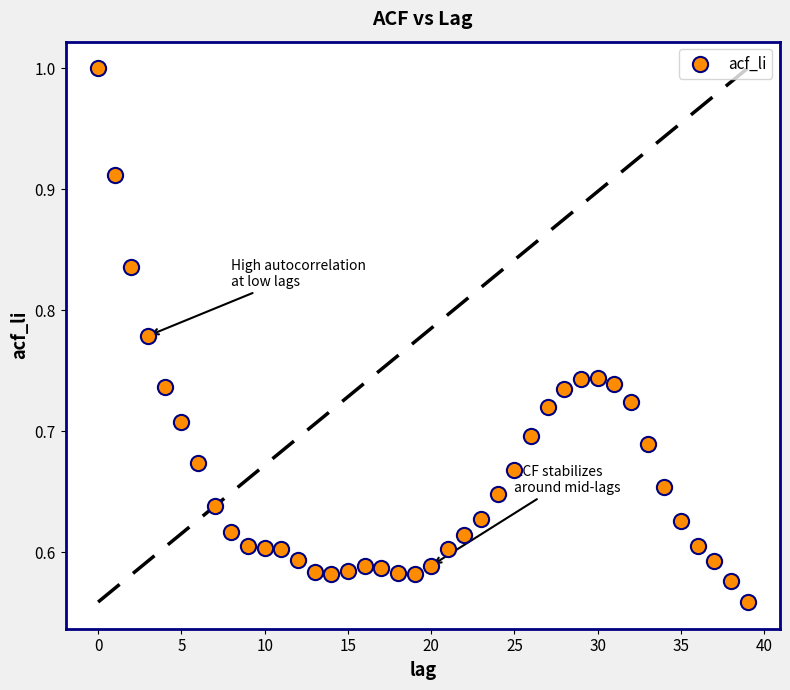

What is the range of Y values (max minus min)?

0.4